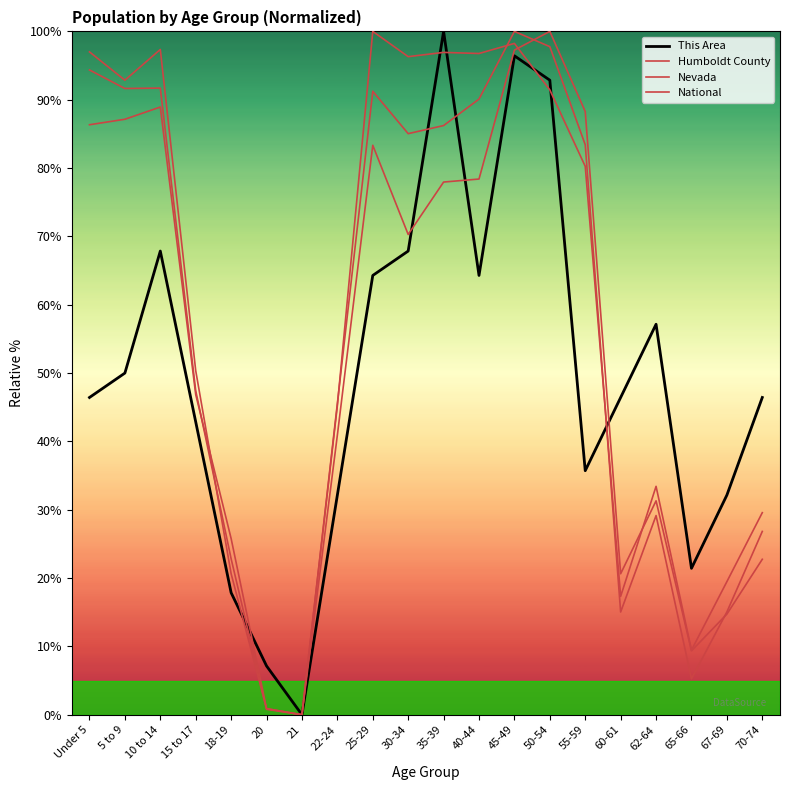

Which series has the widest spread of values?

This Area